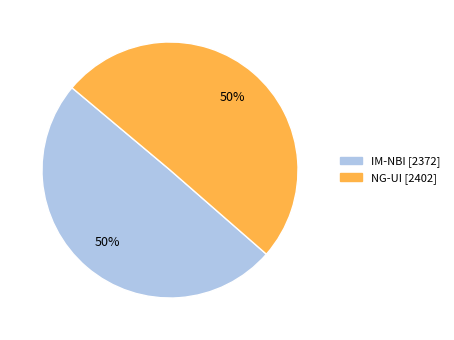

True or false: IM-NBI accounts for 62% of the total.

False